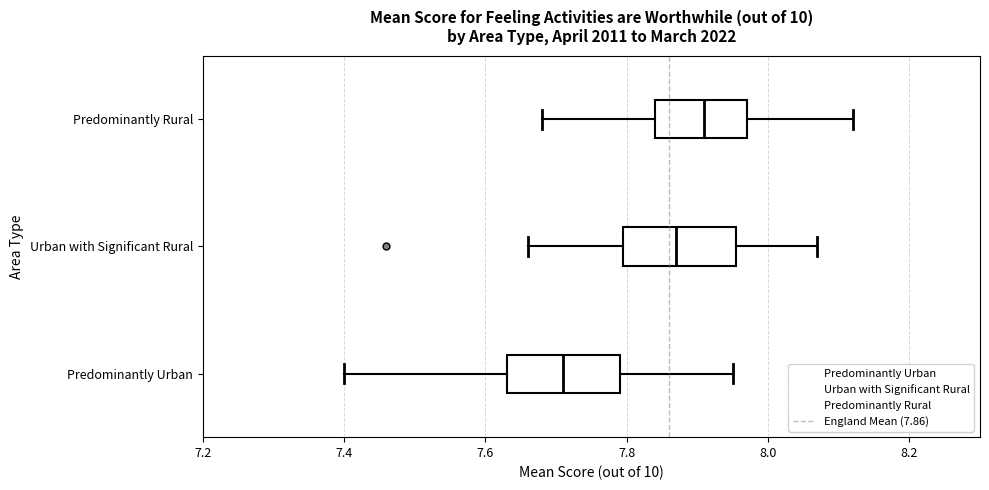

Reading bottom to top, transcribe this box plot: for each box, give where its median line is, the range the box spans, and where its two whiskers end, as read against the x-axis. The values are not printed on the chart, so give them approximately, as read against the axis.

Predominantly Urban: median 7.72, box 7.64 to 7.80, whiskers 7.40 to 7.96
Urban with Significant Rural: median 7.88, box 7.80 to 7.96, whiskers 7.66 to 8.08
Predominantly Rural: median 7.92, box 7.84 to 7.98, whiskers 7.68 to 8.12